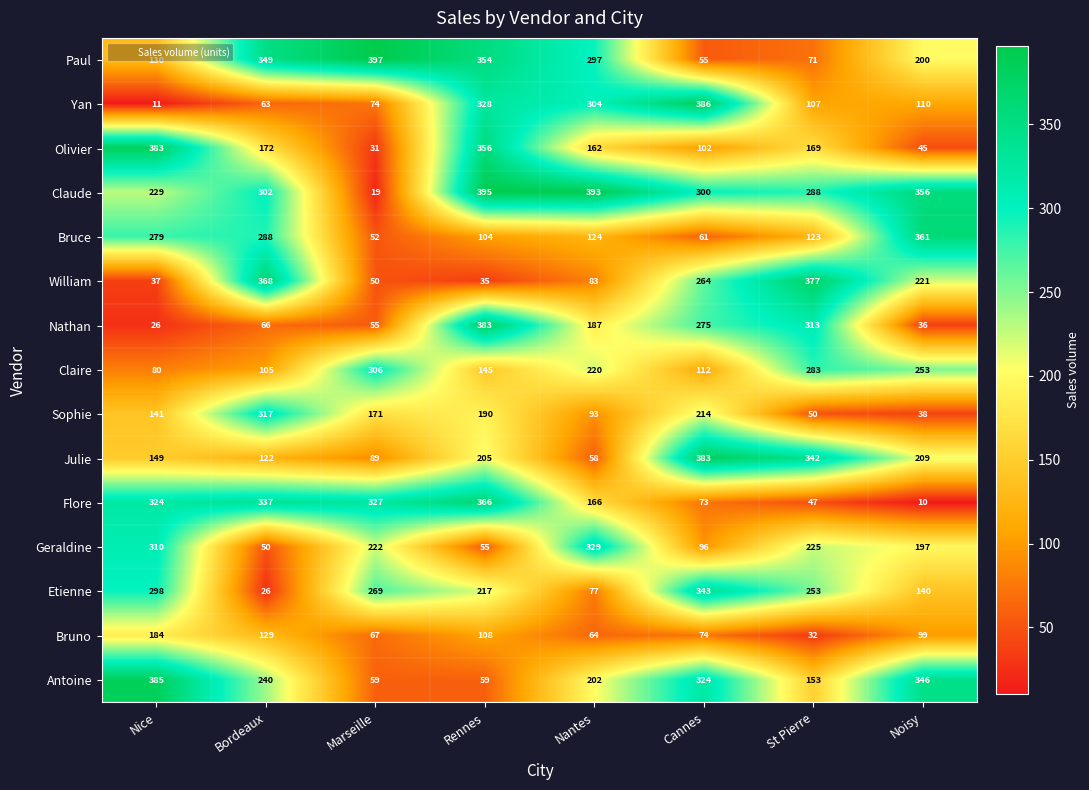

How many values in the Julie series are below 205?

4